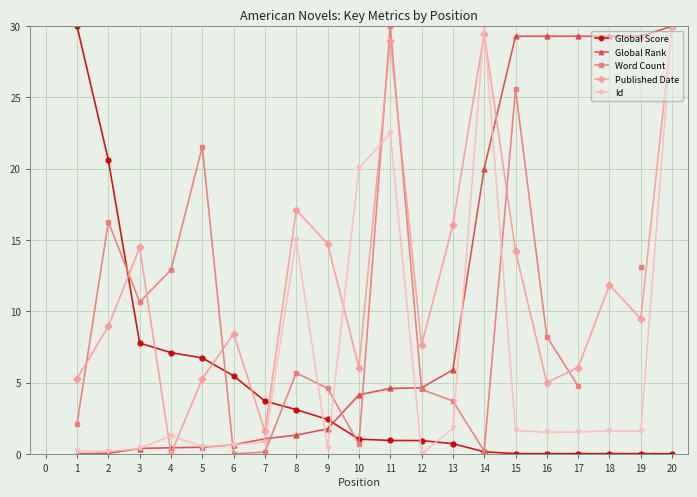

Is it true that Global Score equals 0.9 at 12?

True